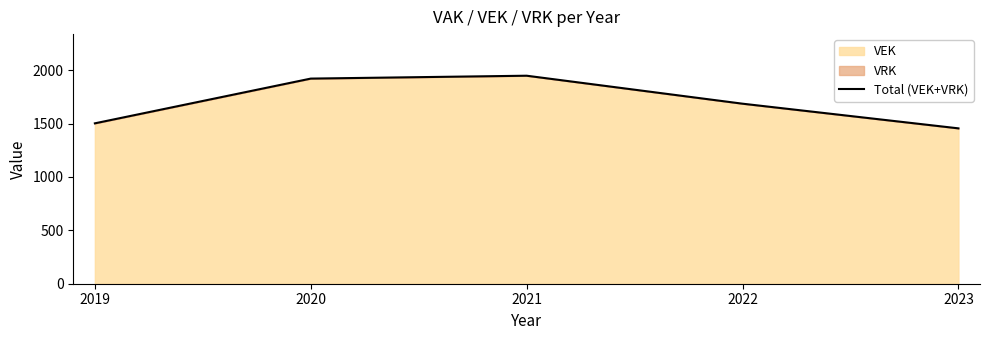

How many points are higher than both their immediate neighbors (excluding endpoints)?

1